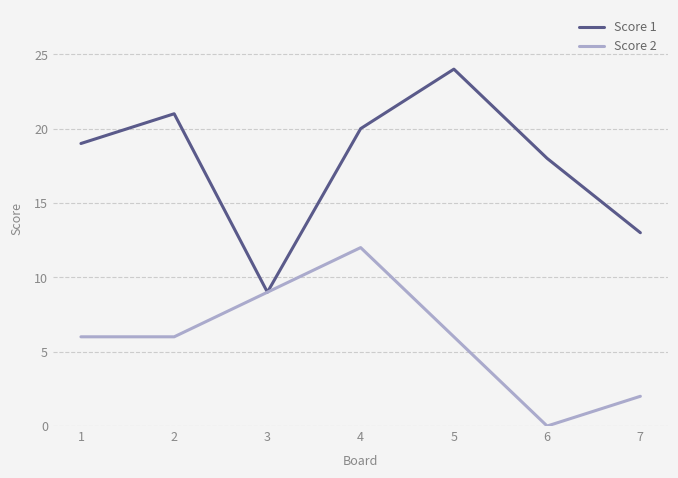

Does the chart display data point markers on the line(s)?

No